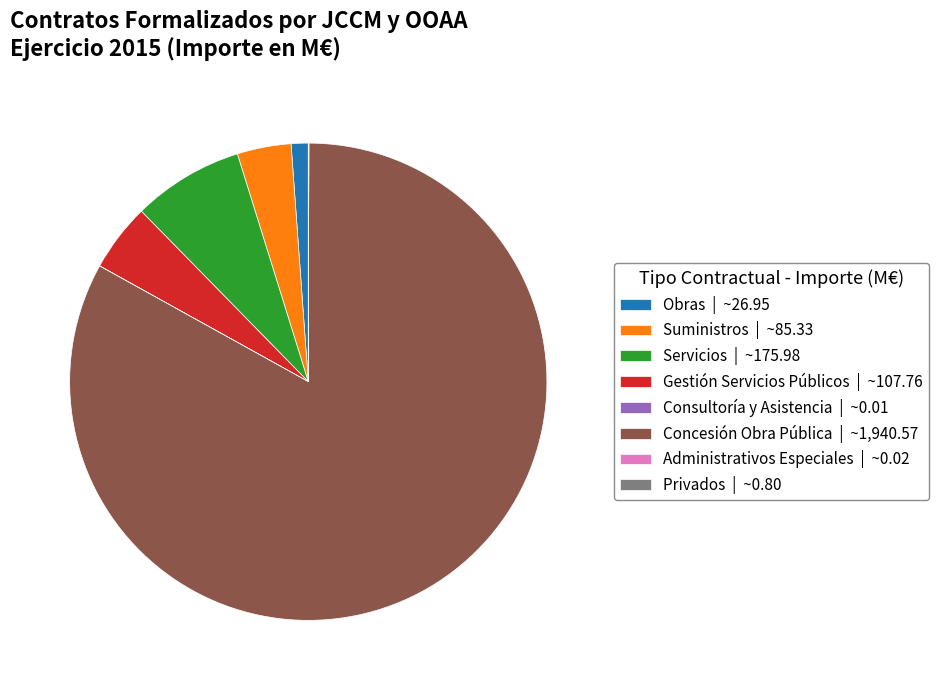

Does Concesión Obra Pública | ~1,940.57 represent more than half of the total?

Yes